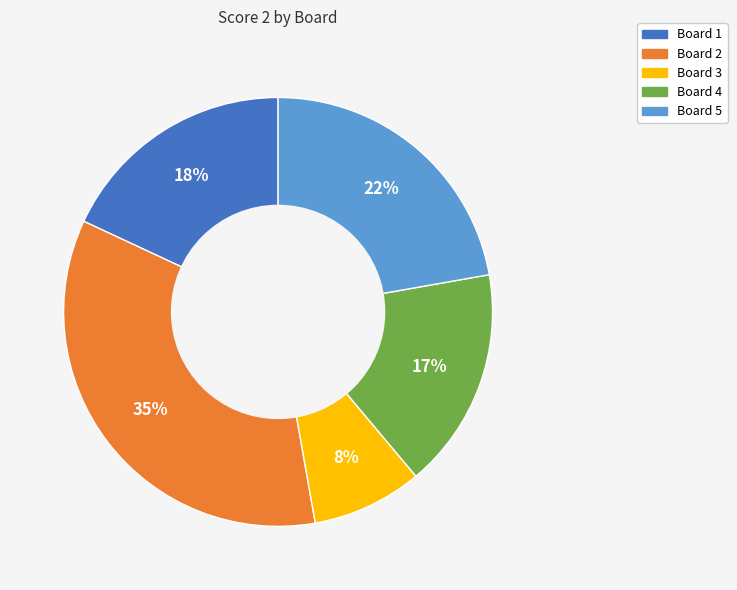

To the nearest percent, what is the average slice percentage?

20%